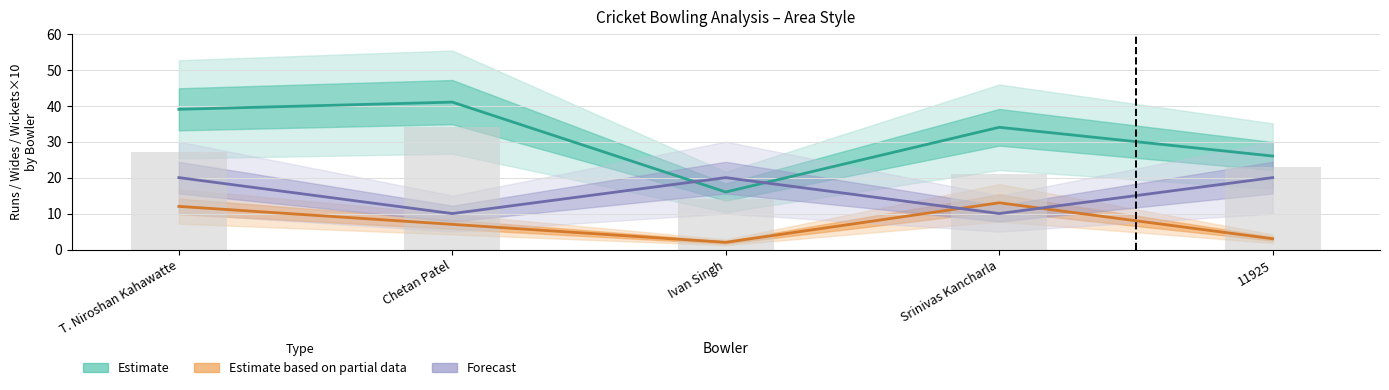

What is the smallest value displayed?

2